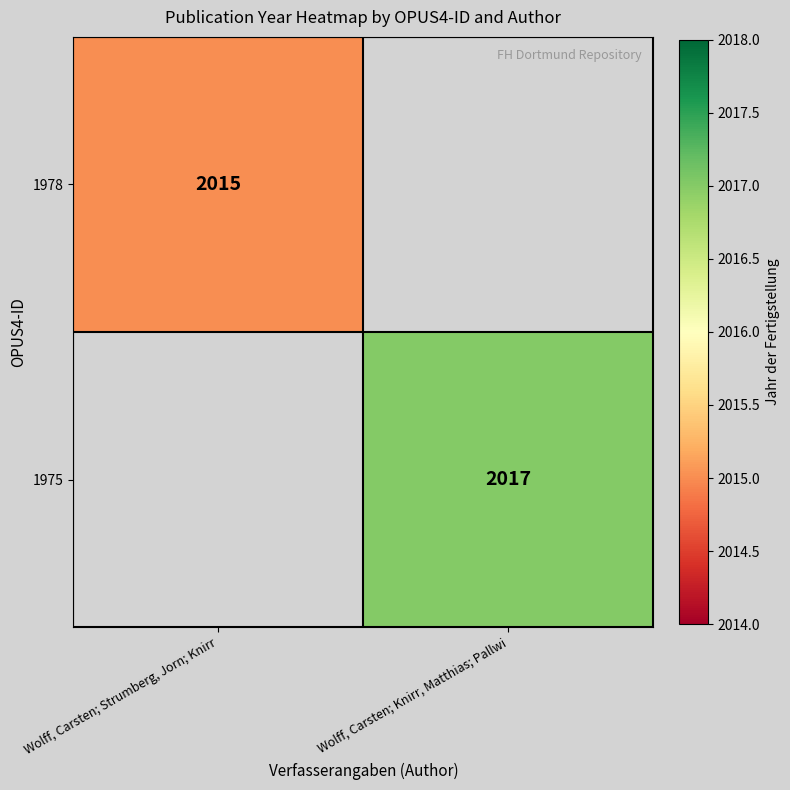

The 1978 series shows 980 at Wolff, Carsten; Strumberg, Jorn; Knirr. True or false?

False